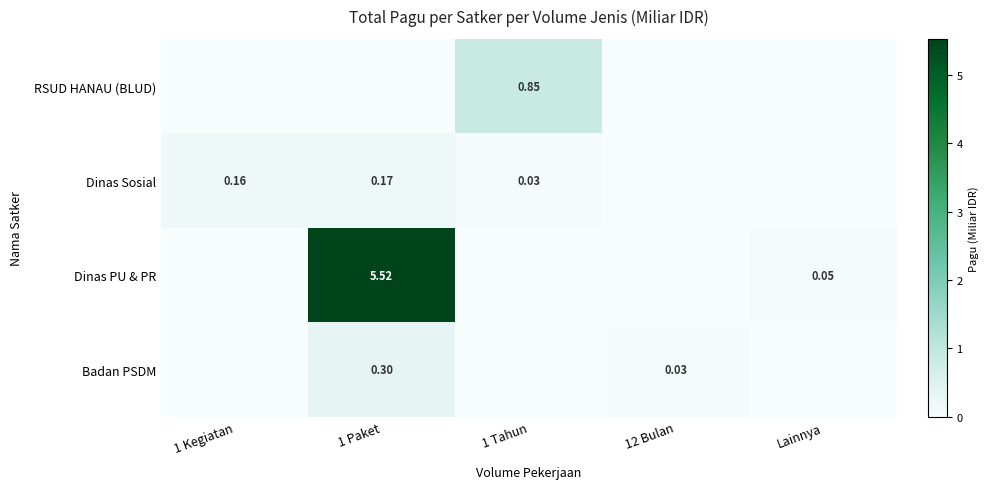

The value of Dinas PU & PR at 1 Tahun is 0.0. True or false?

True